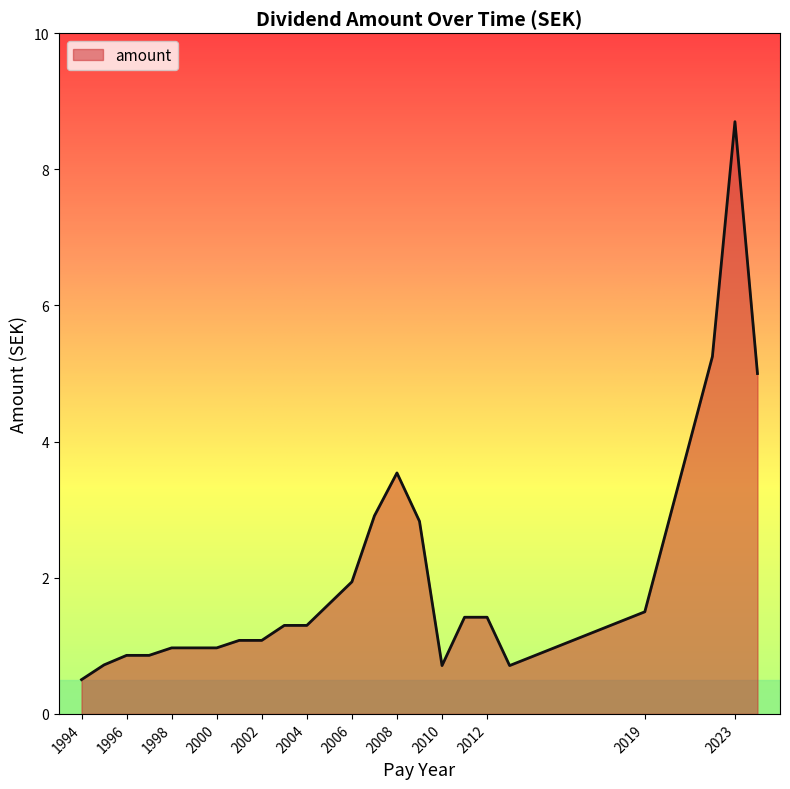

What is the smallest value displayed?

0.5